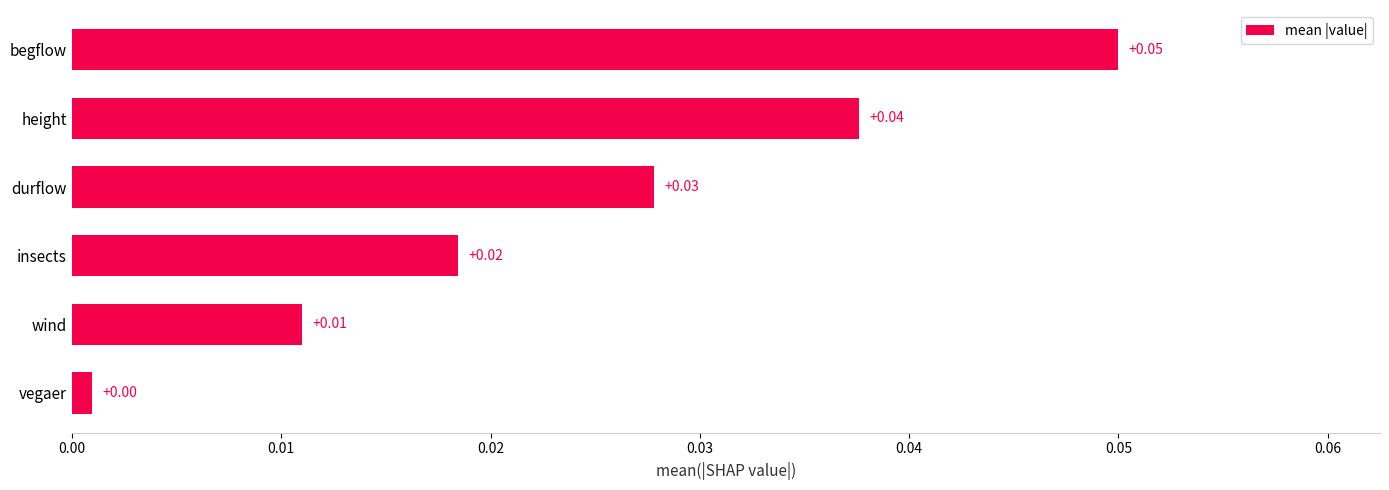

Which label corresponds to the smallest value in the chart?

vegaer